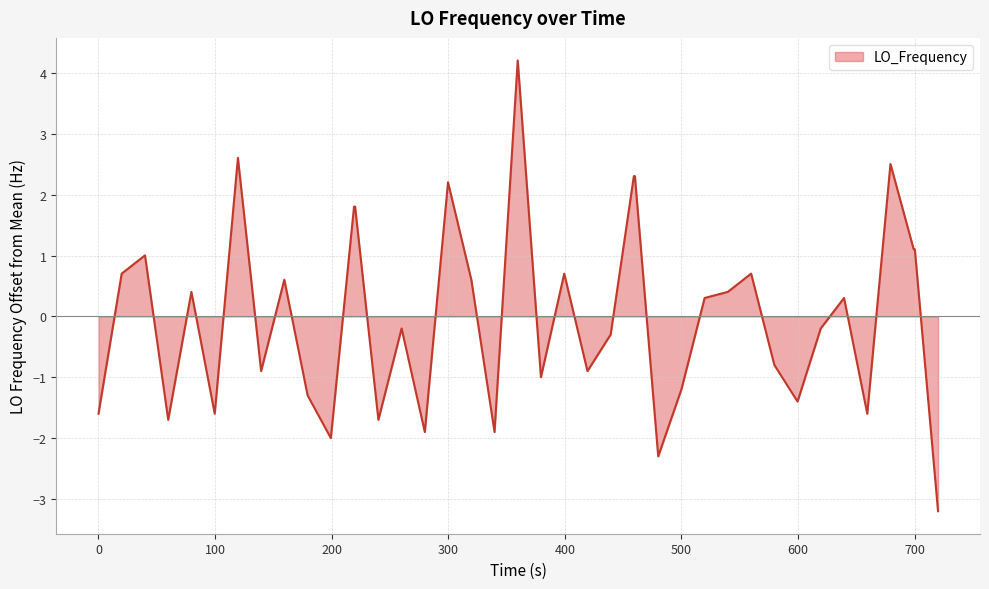

What is the difference between the maximum and minimum values?

7.4